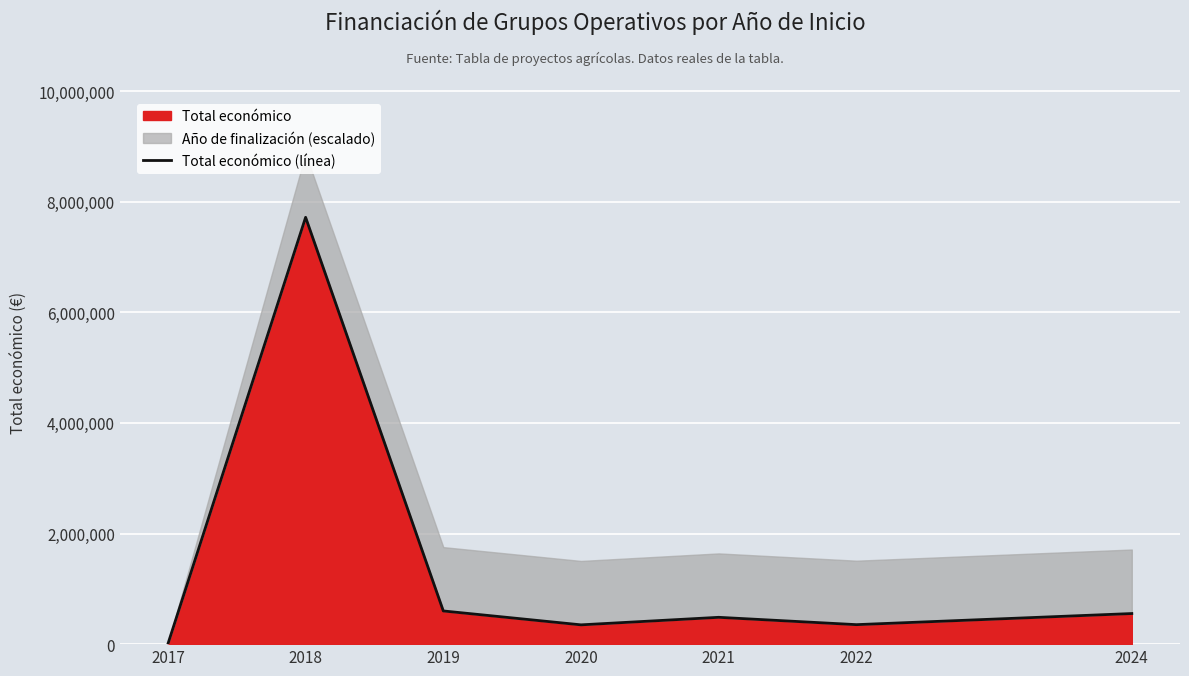

What is the difference between the maximum and minimum values?

7713171